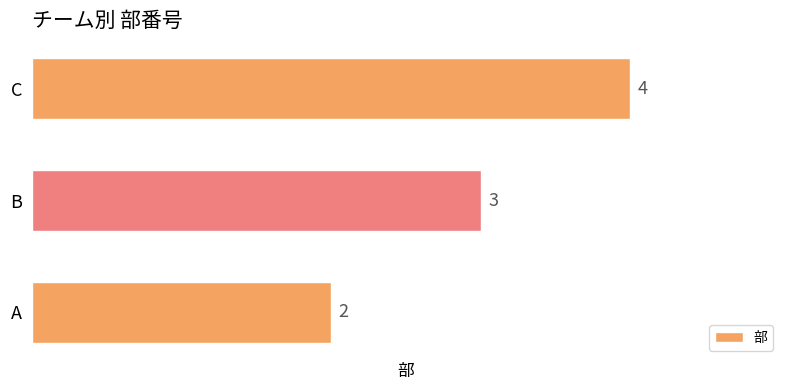

Is it true that the value at C is 3?

False